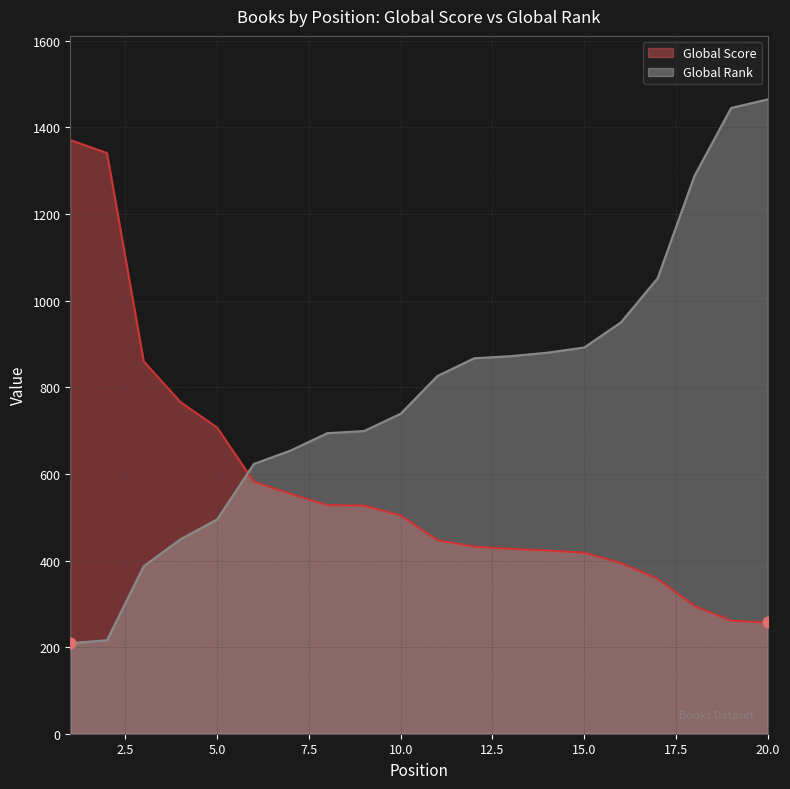

What are all the series names shown in the legend?

Global Score, Global Rank